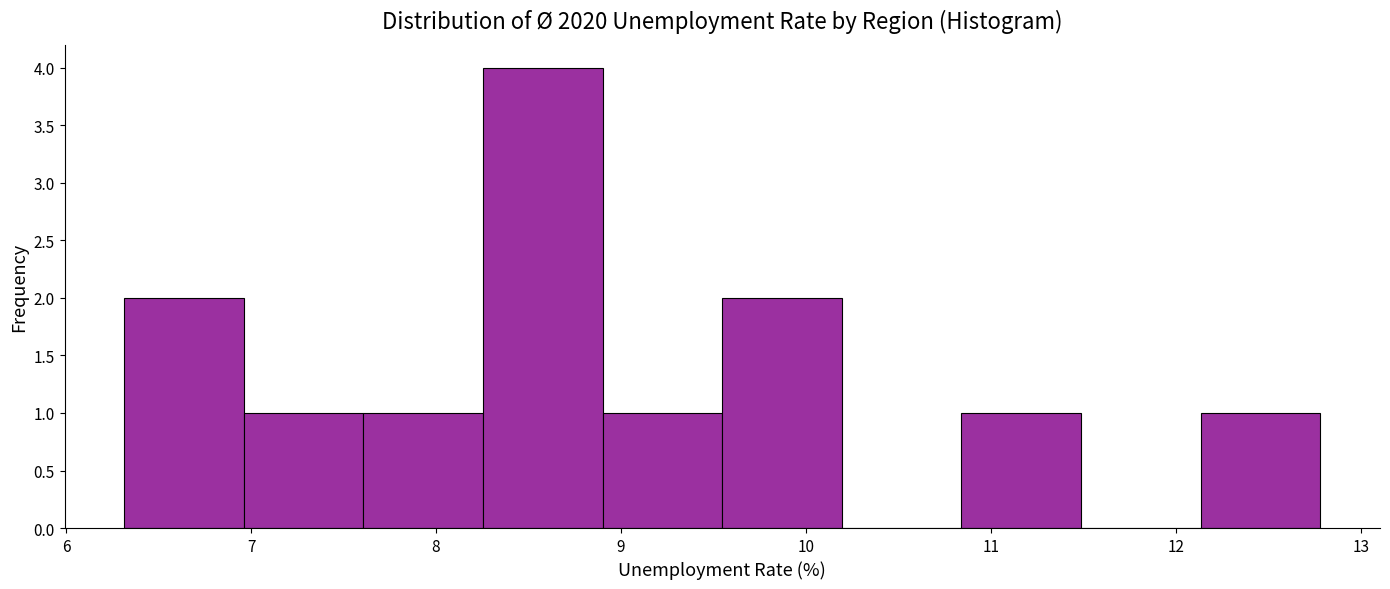

Reading left to right, list every bar in this chart as the range it spans on the x-axis followed by its height. Neither the bar edges nor the heights are printed on the chart, so give them approximately, as read against the axes.

6.3 to 7.0: 2
7.0 to 7.6: 1
7.6 to 8.3: 1
8.3 to 8.9: 4
8.9 to 9.5: 1
9.5 to 10.2: 2
10.2 to 10.8: 0
10.8 to 11.5: 1
11.5 to 12.1: 0
12.1 to 12.8: 1